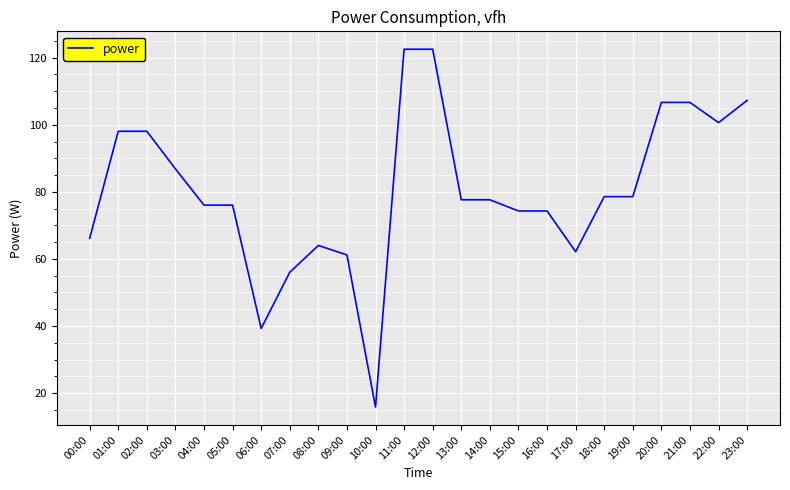

Which has a higher value, 16:00 or 13:00?

13:00